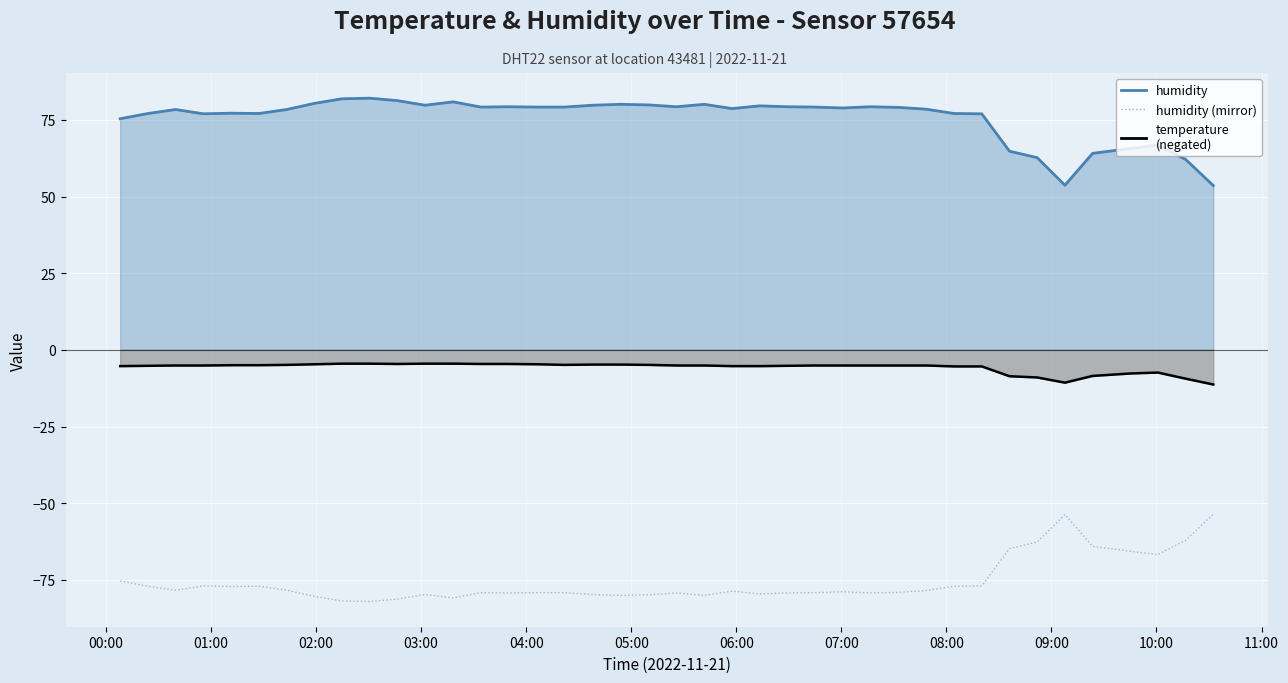

How many interior local valleys does the humidity (mirror) series have?

10